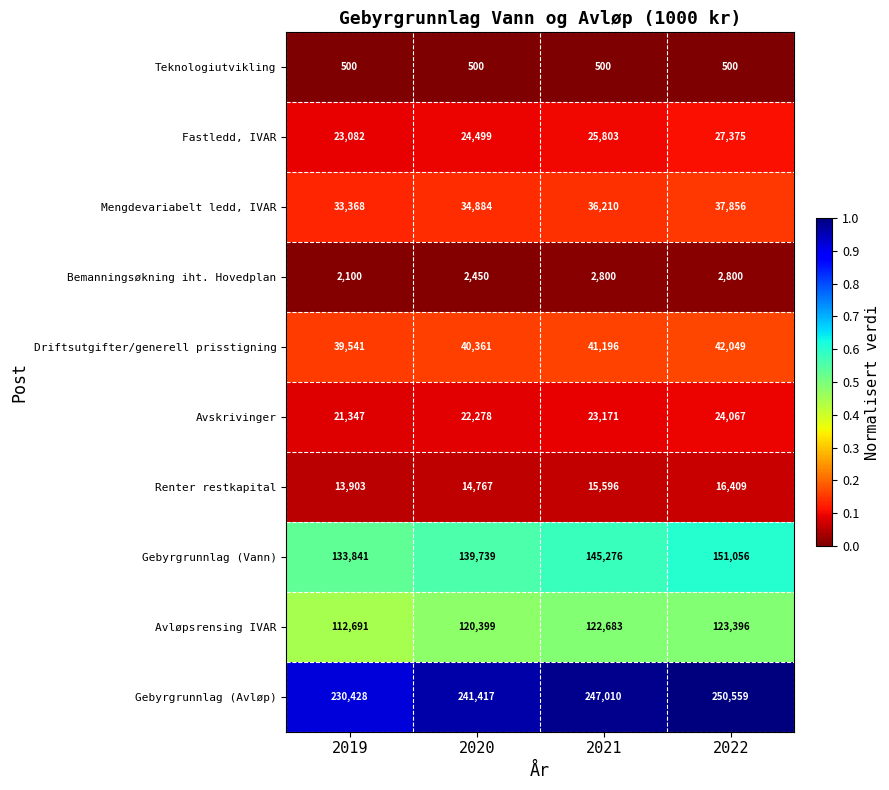

What is the total value across all series at 2019?

610801